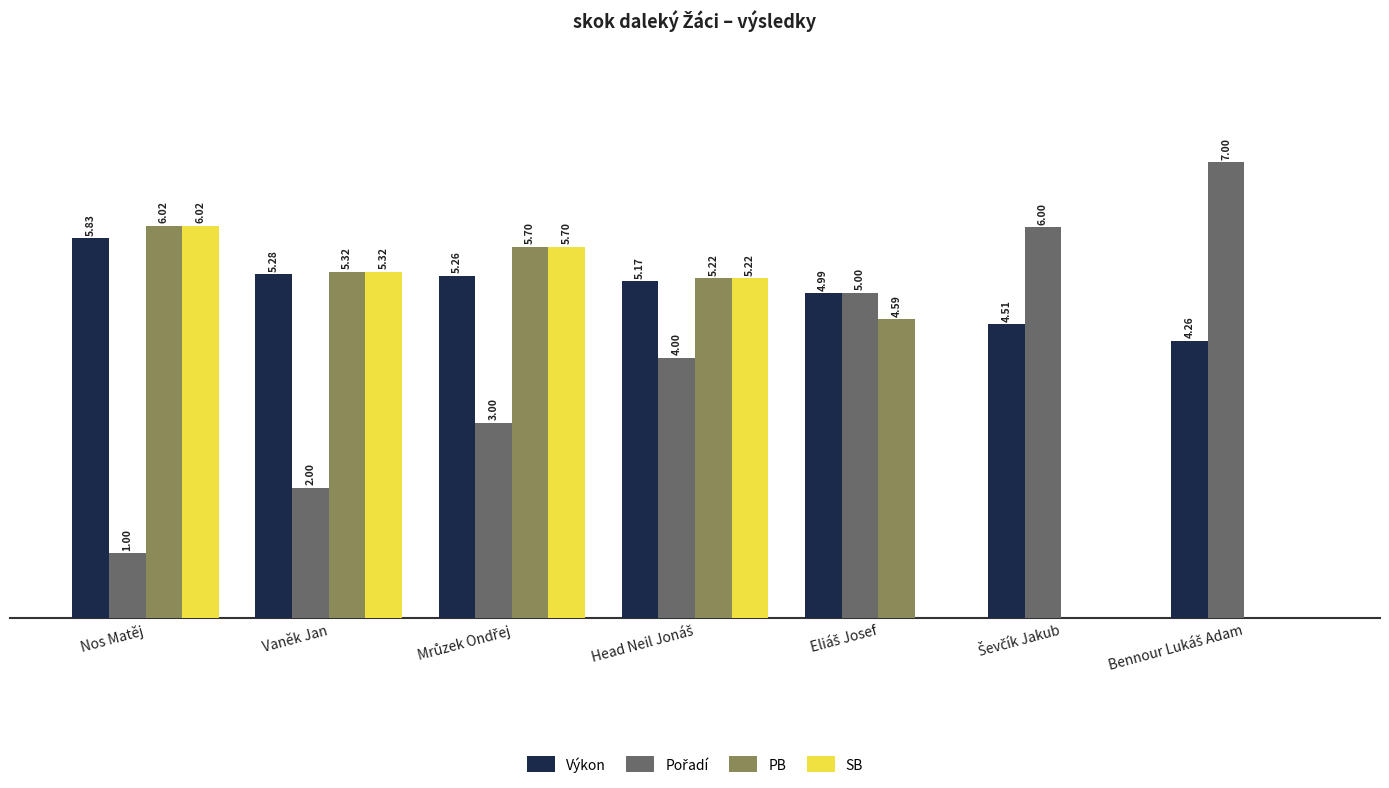

At which label does Výkon first exceed 5?

Nos Matěj